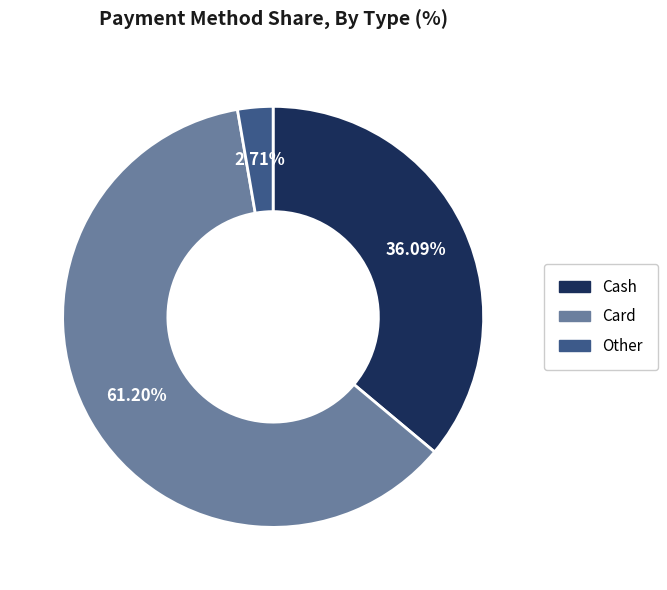

Which category has the biggest portion of the pie?

Card